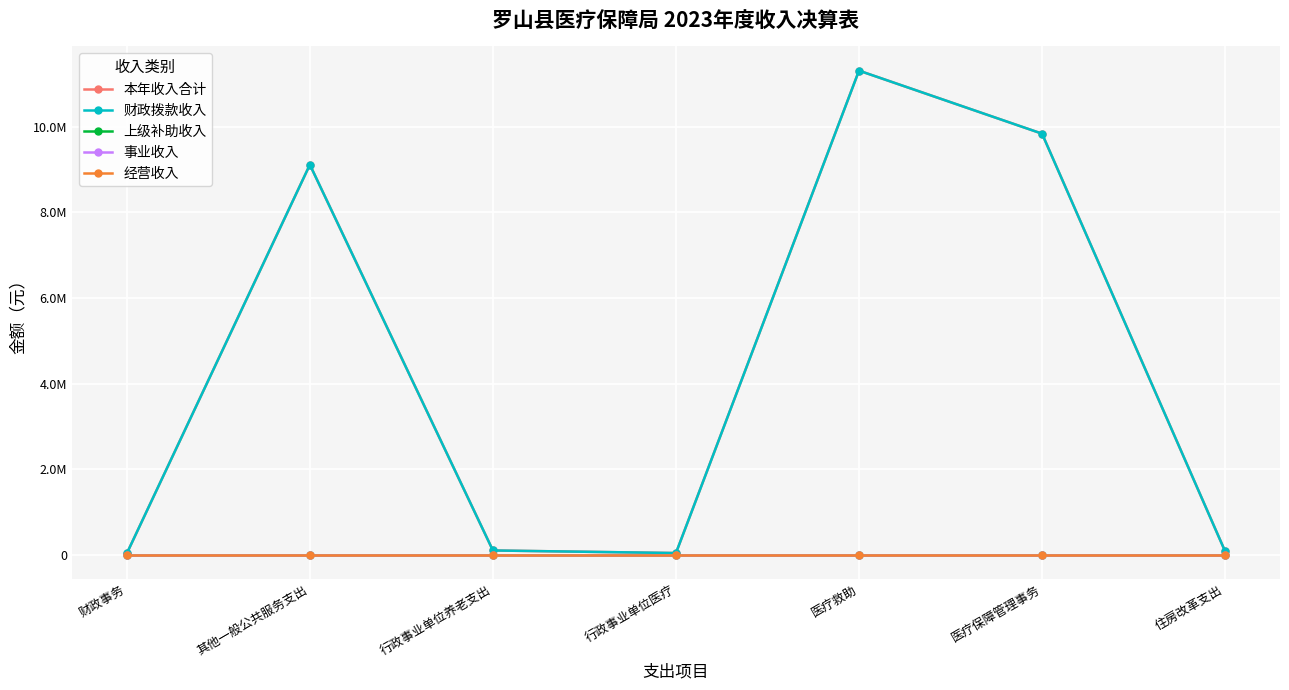

What position from the left is 医疗救助?

5